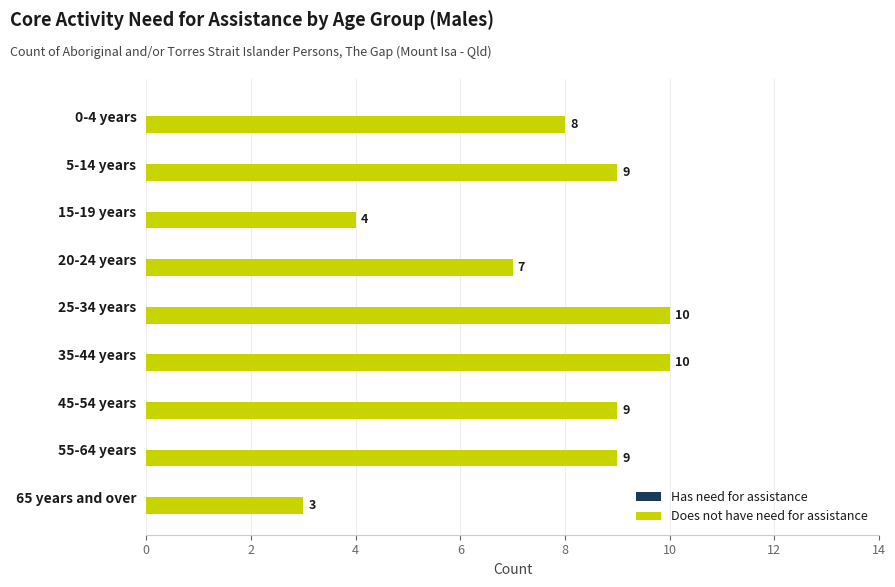

What is the sum of the values at 55-64 years and 35-44 years?

19